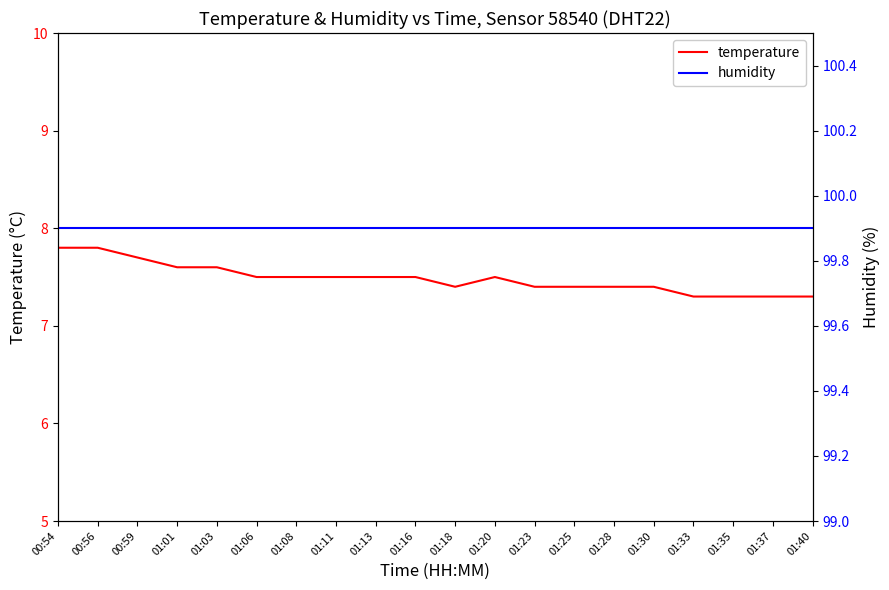

The temperature series shows 12.3 at 01:20. True or false?

False